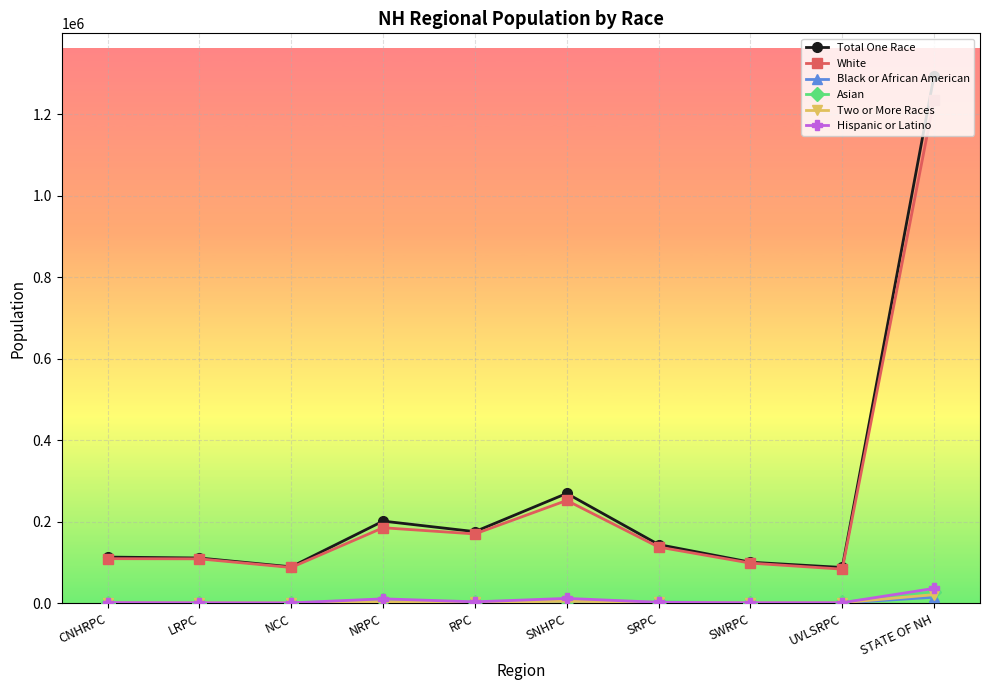

Where does the Asian series first go above 3011?

NRPC